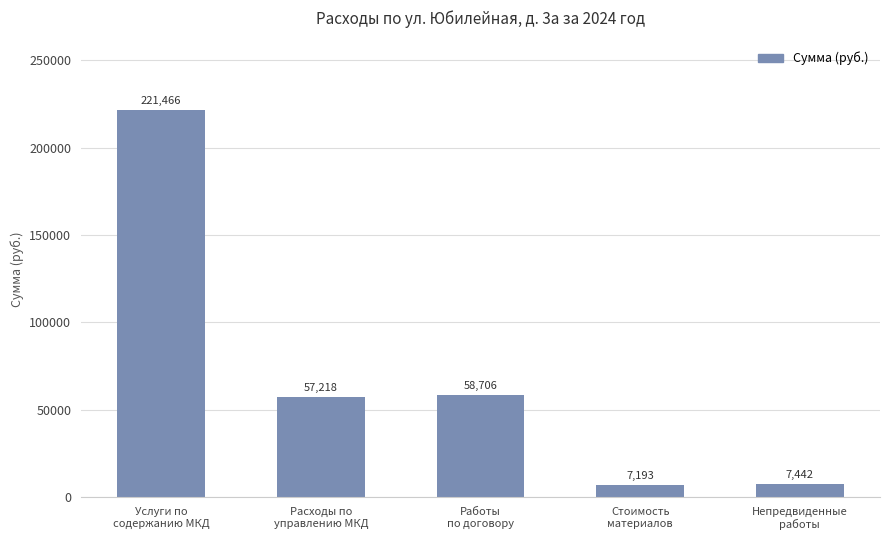

List the labels in order of value, largest first.

Услуги по
содержанию МКД, Работы
по договору, Расходы по
управлению МКД, Непредвиденные
работы, Стоимость
материалов